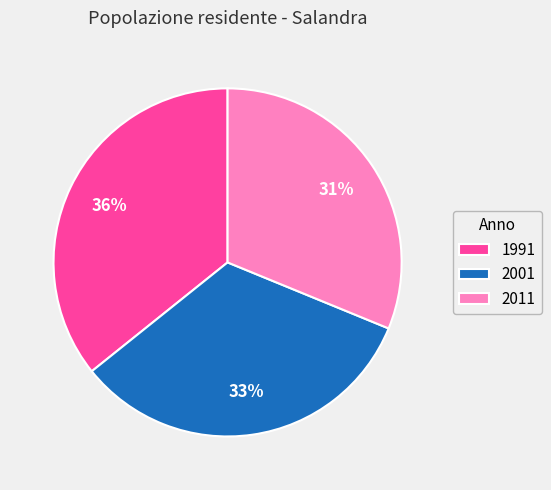

Which category has the biggest portion of the pie?

1991